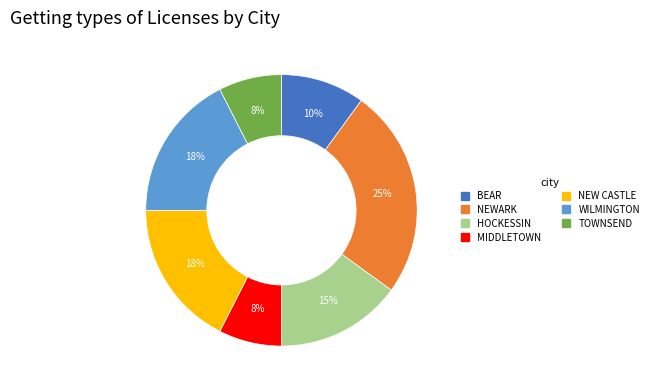

To the nearest percent, what is the difference between the MIDDLETOWN and WILMINGTON slice percentages?

10%